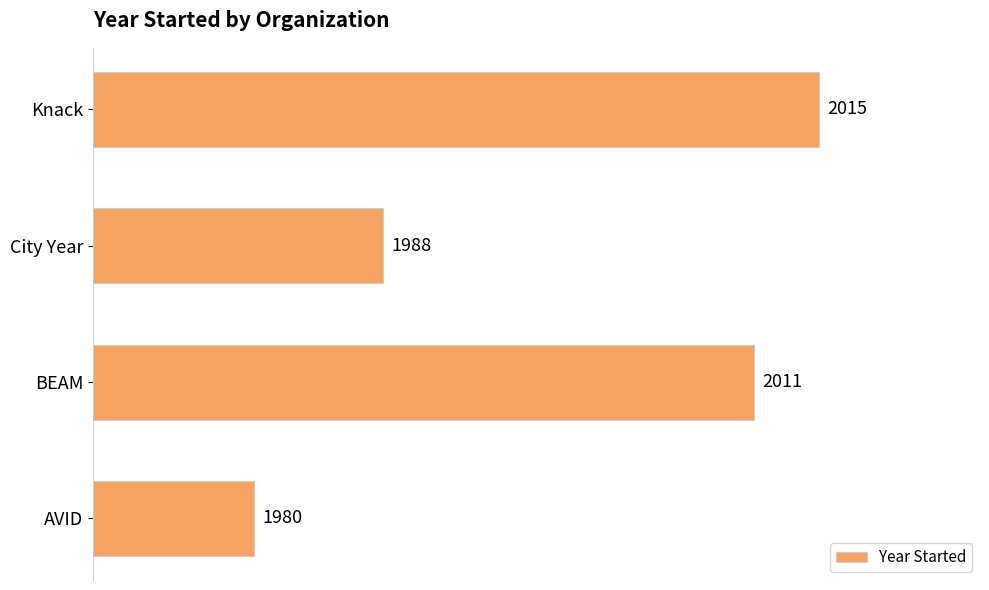

What is the sum of all values?

7994